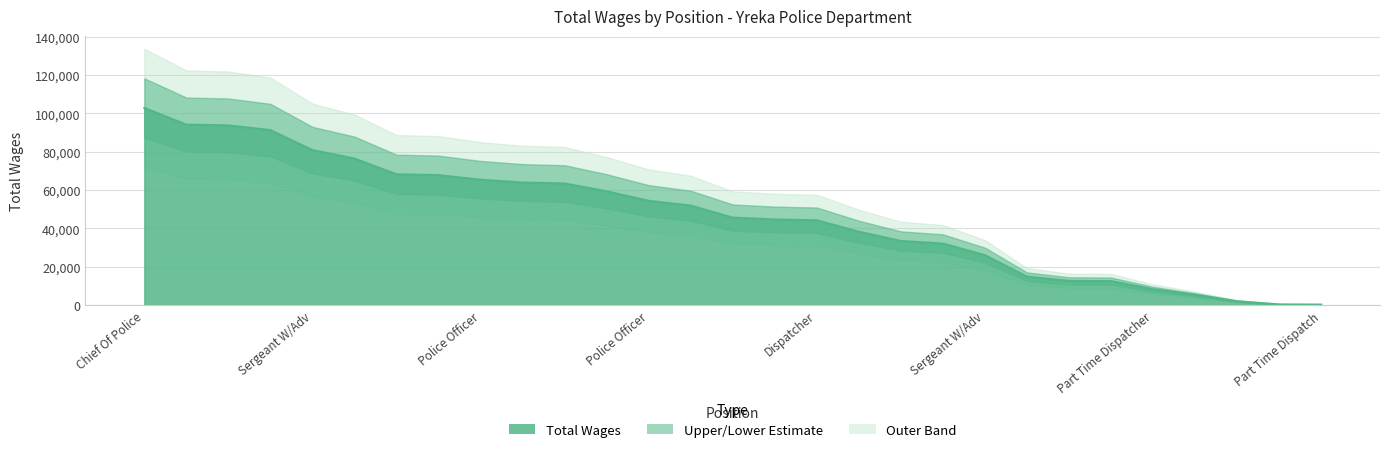

Rank the categories by value from highest to lowest.

Chief Of Police, Sergeant W/Adv, Sergeant W/Adv, Lieutenant, Sergeant W/Adv, Police Officer W/Inter, Police Officer W/Inter, Police Officer W/Inter, Police Officer, Police Officer W/Adv, Detective W/Adv, Police Officer, Police Officer, Admin Secretary, Dispatcher Supervisor, Dispatcher, Dispatcher, Dispatcher, Records Supervisor, Police Officer, Sergeant W/Adv, Dispatcher, Records Supervisor, Part Time Dispatcher, Part Time Dispatcher, Part Time Dispatcher, Dispatcher, Part Time Dispatch, Part Time Dispatch